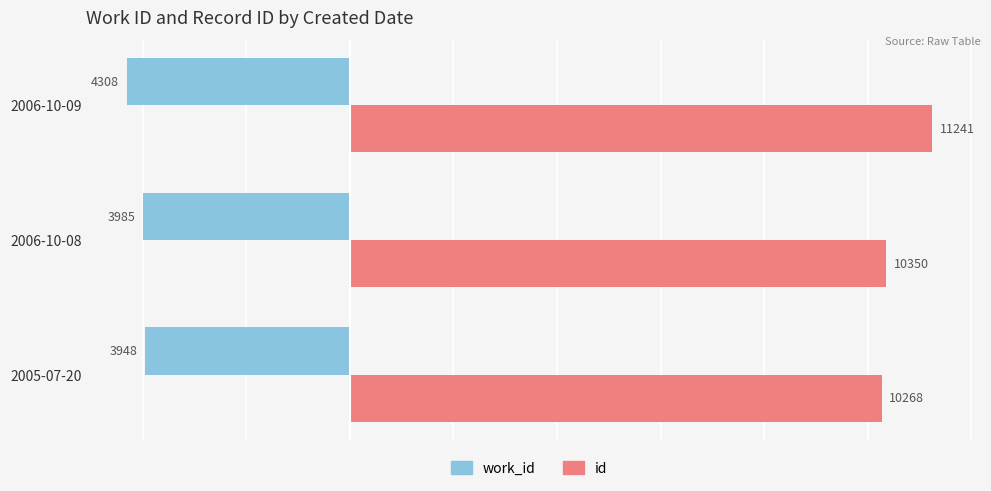

What is the average value of the work_id series?

-4080